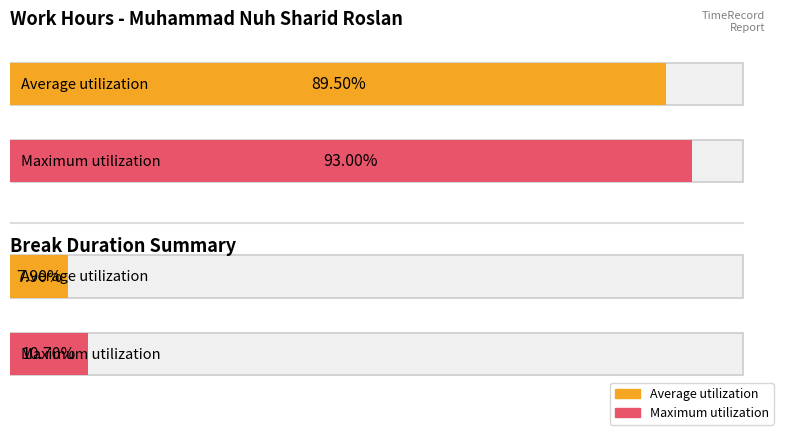

Which series has the largest range (max minus min)?

Average utilization